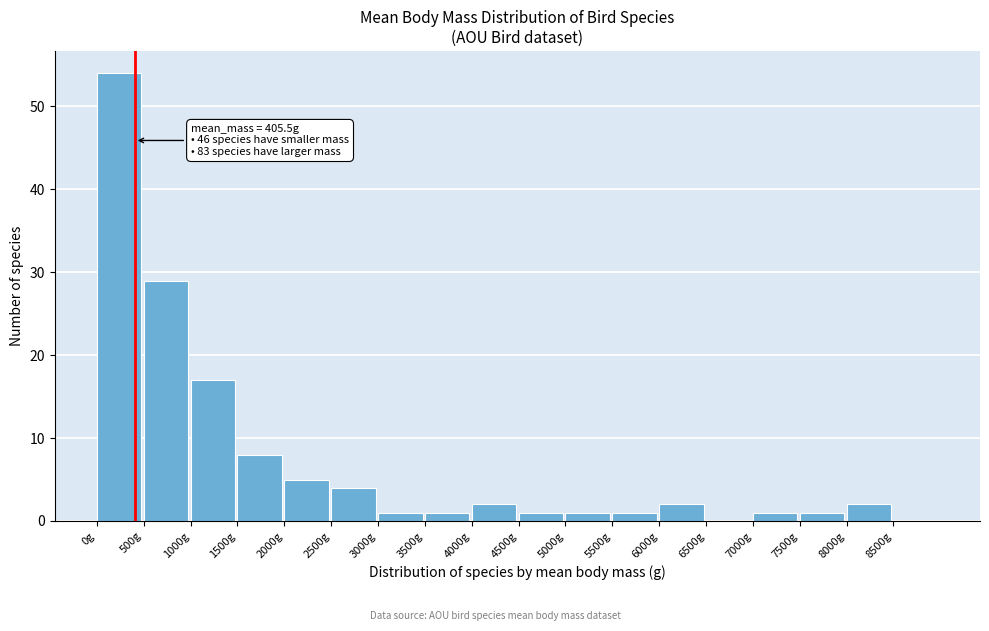

Over which range of the x-axis is the bar tallest?

0 to 500